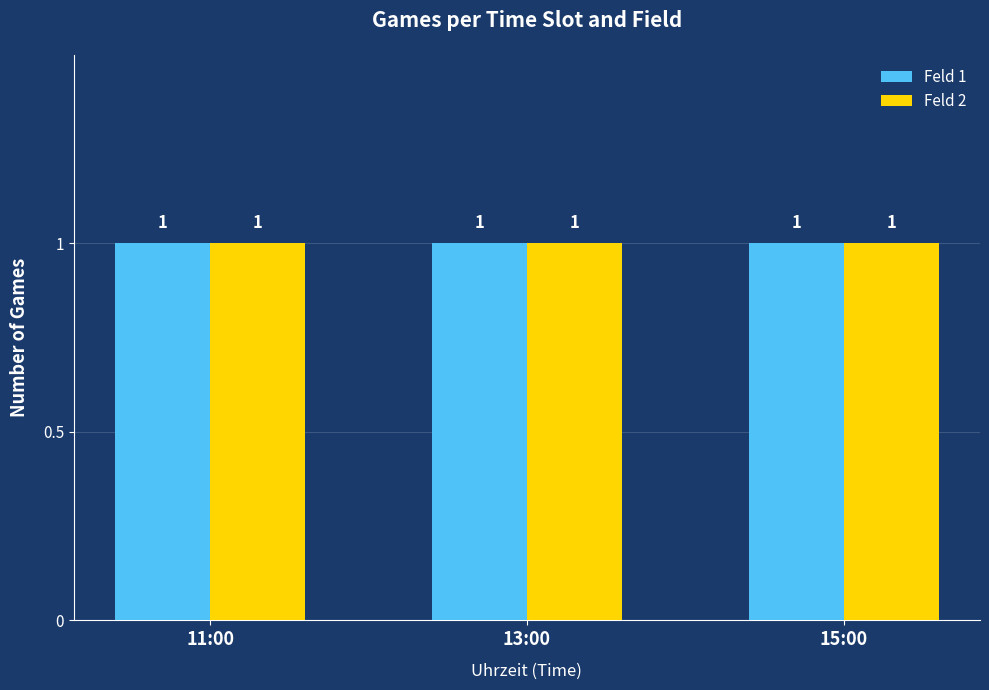

At which category is the sum across all series the highest?

11:00 LL14